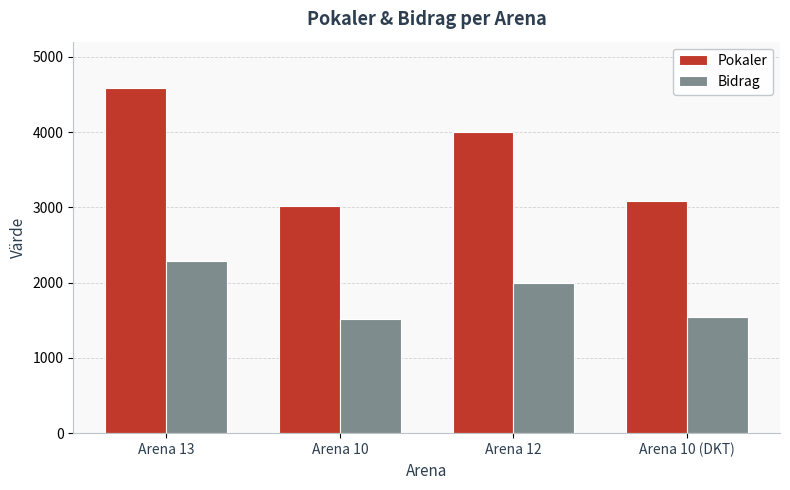

How many bars are there in total?

8